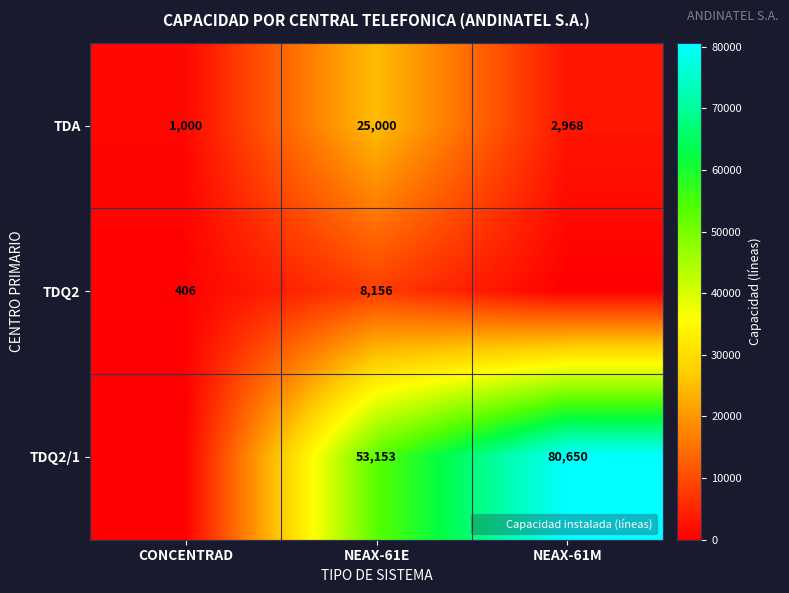

True or false: TDQ2/1 has a value of 27904 at NEAX-61E.

False